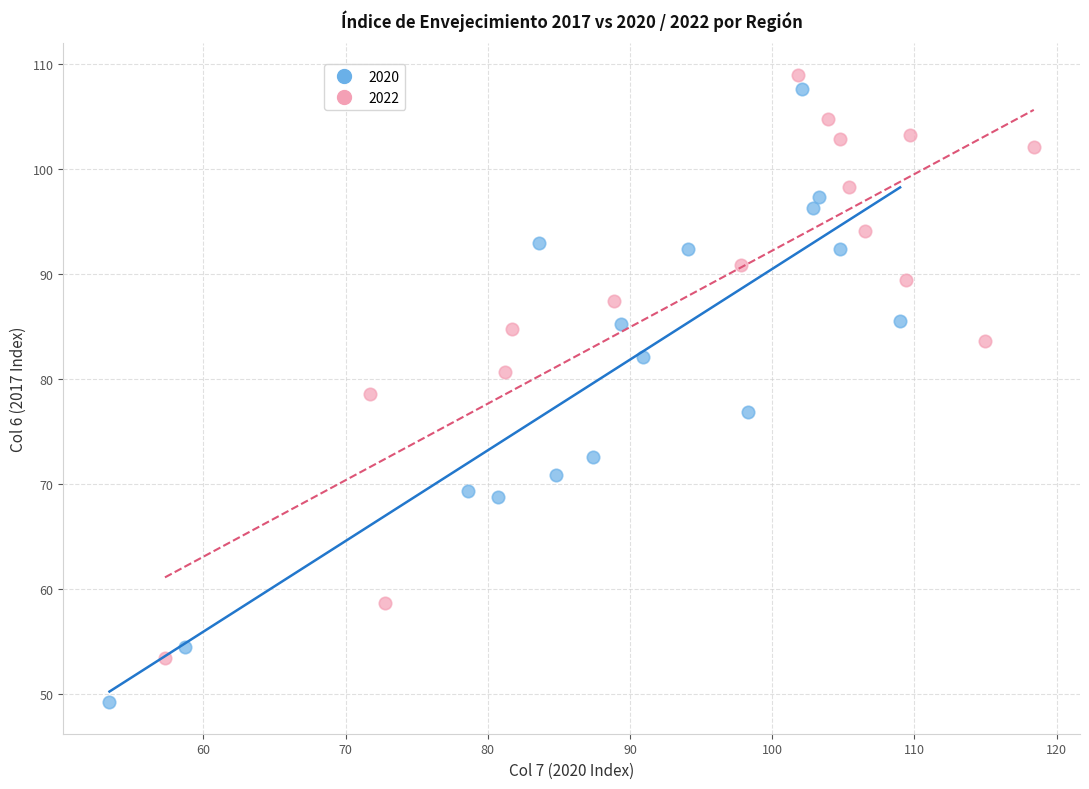

Which series contains the lowest Y value?

2020